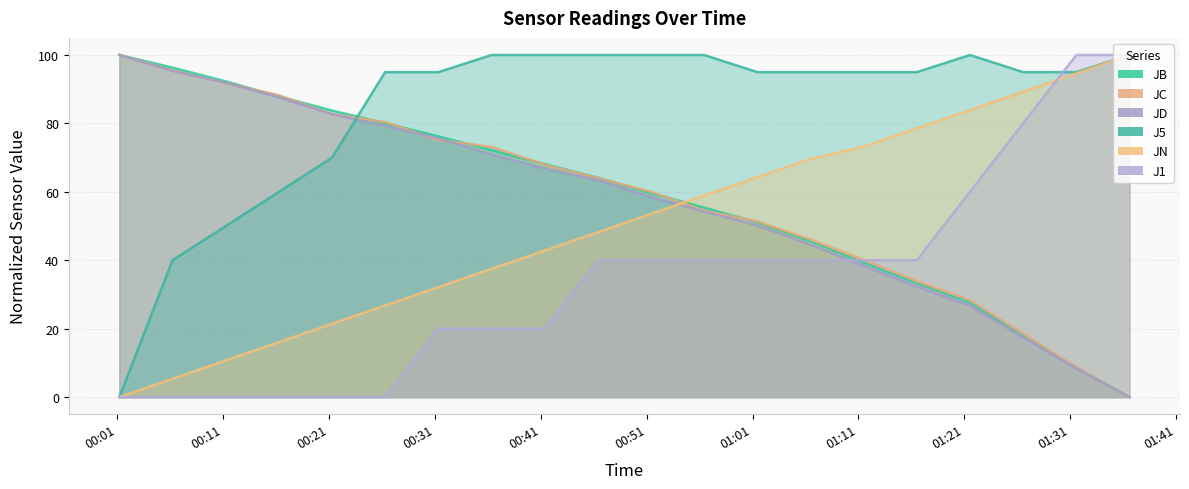

Which series ends up on top after the final intersection of JC and JB?

JC